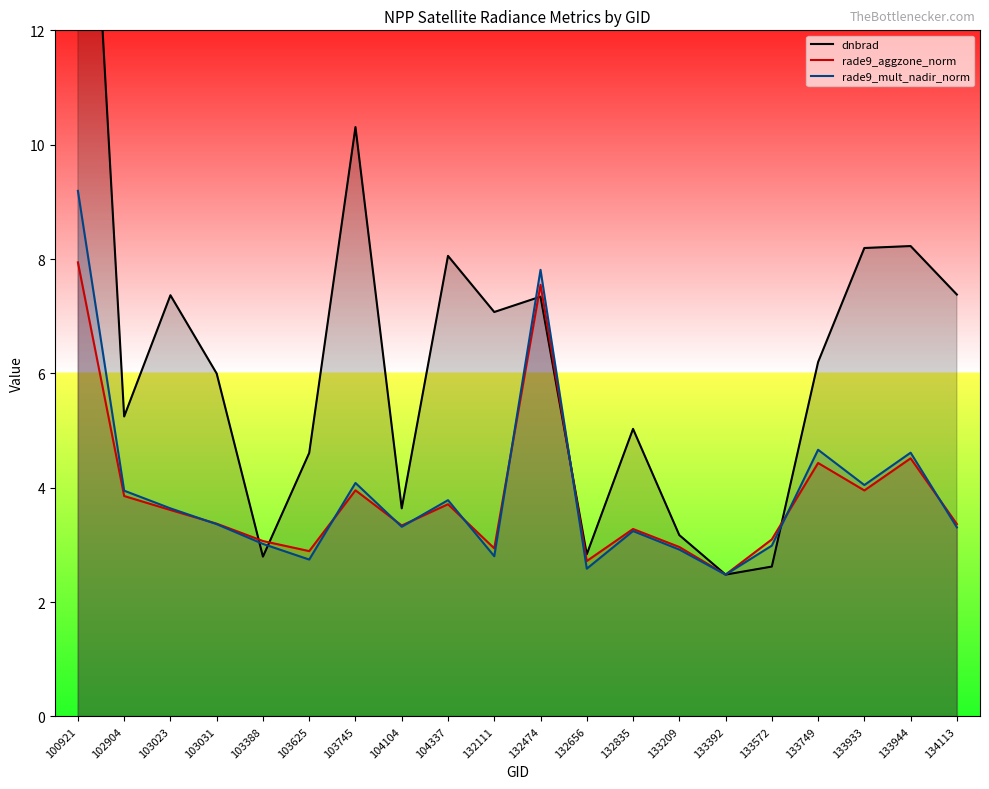

At which label does rade9_mult_nadir_norm reach its peak?

100921